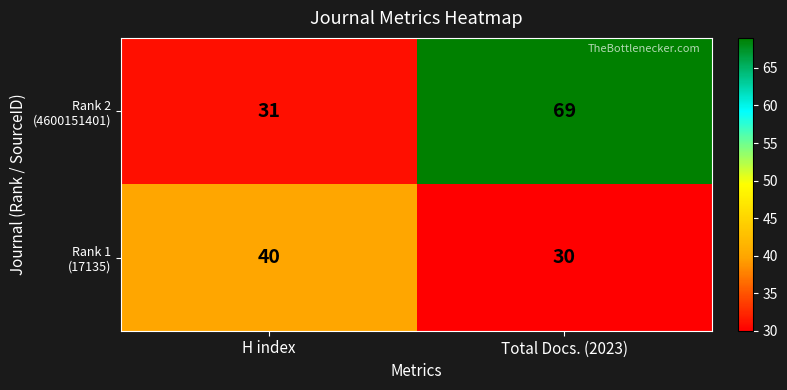

At which category is the sum across all series the highest?

Total Docs. (2023)